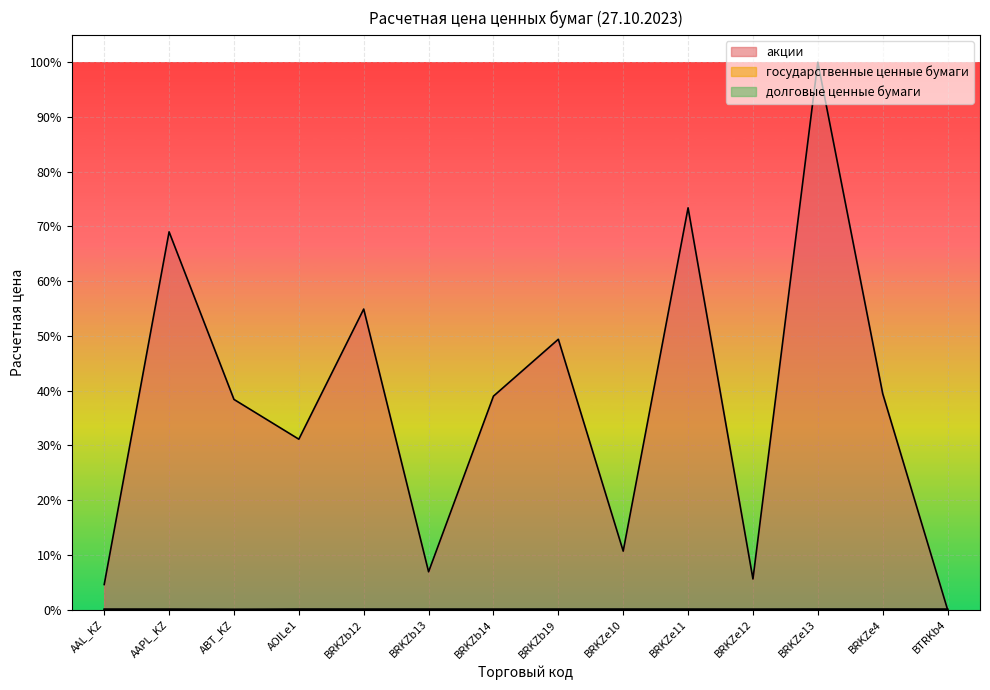

At which label is долговые ценные бумаги closest to 0?

AAL_KZ